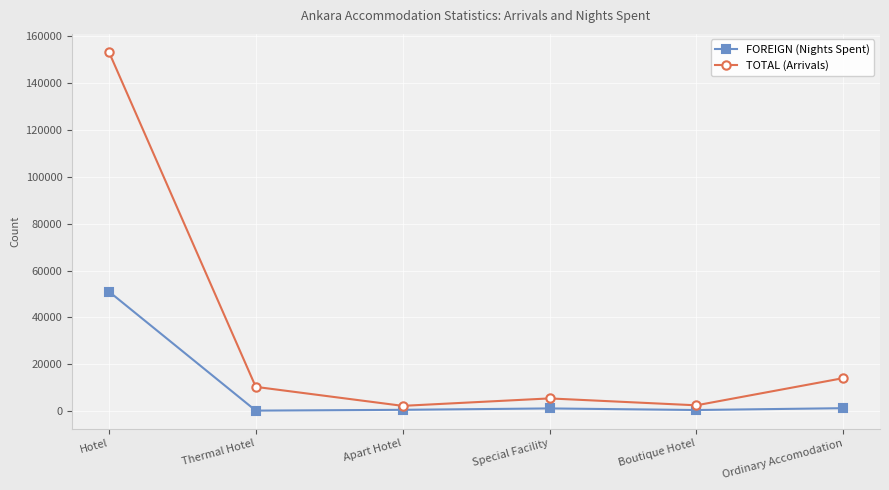

Where does the FOREIGN (Nights Spent) series first go above 1137?

Hotel